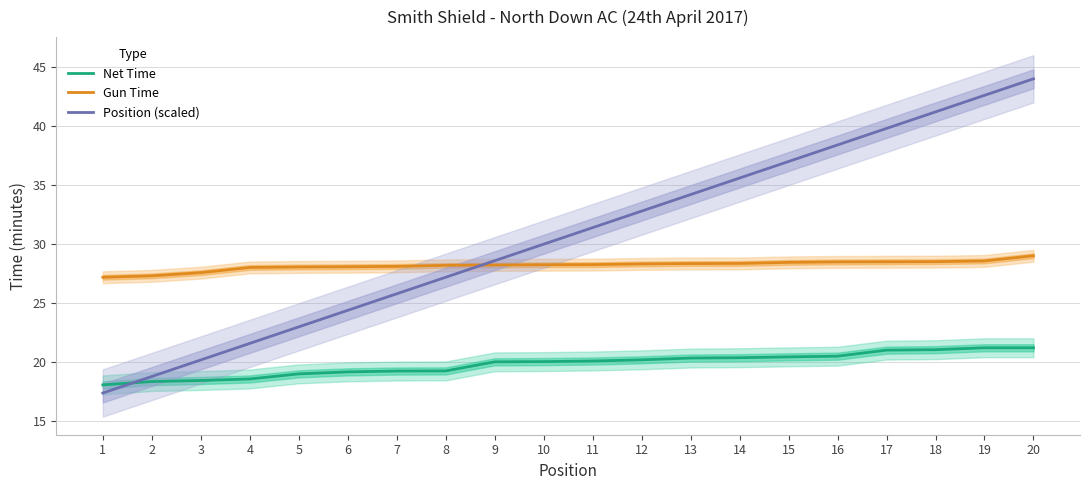

Which has a higher value, 17 or 14?

17